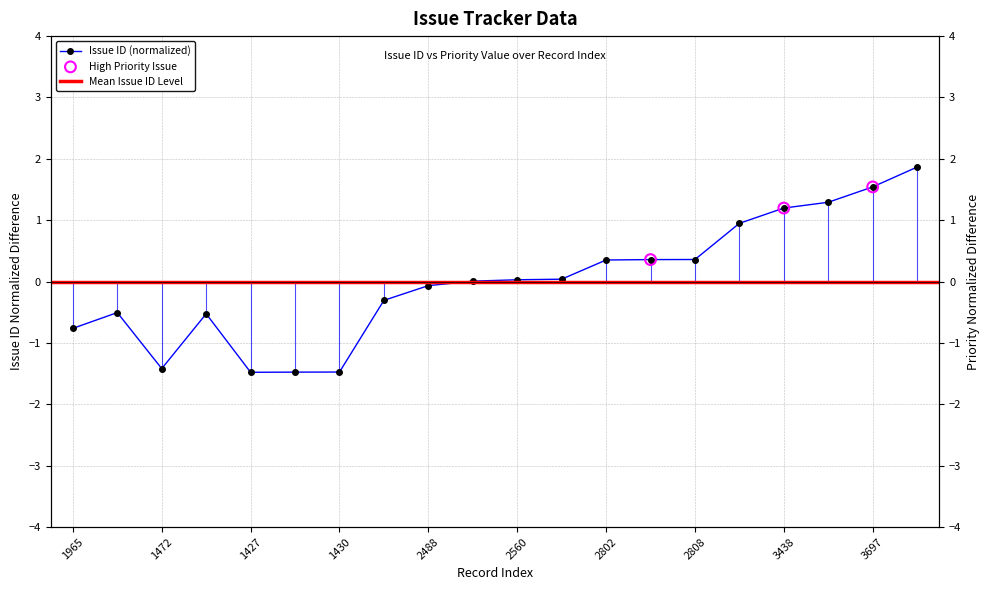

What is the change in value from 2488 to 3697?

+1.6